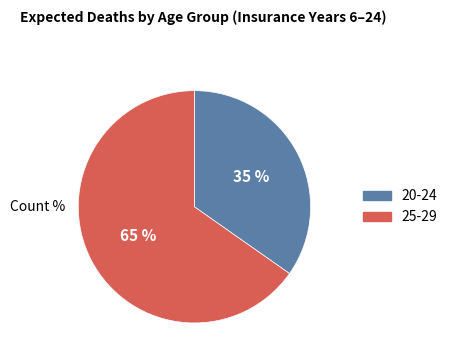

Which has a higher value, 25-29 or 20-24?

25-29